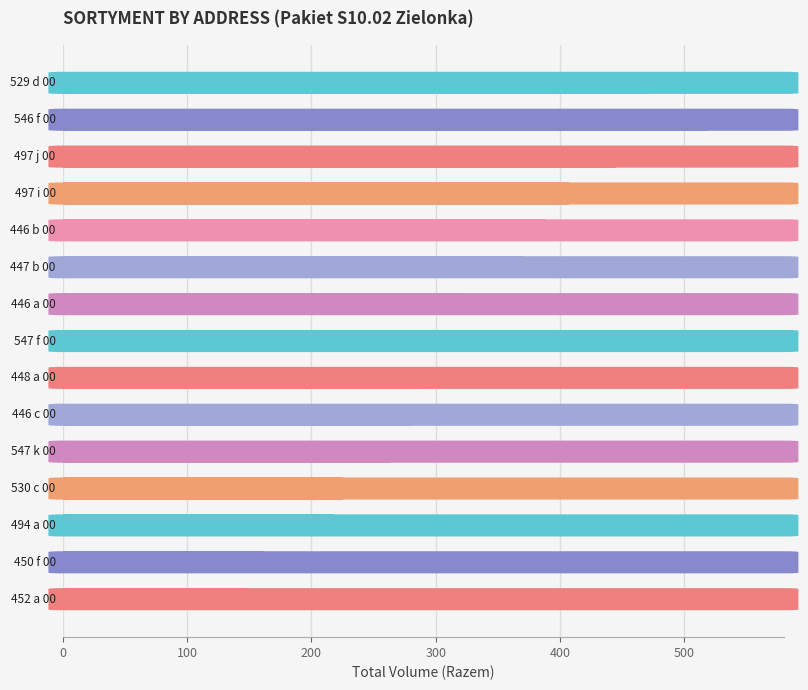

What is the value of the 12th bar from the top?

225